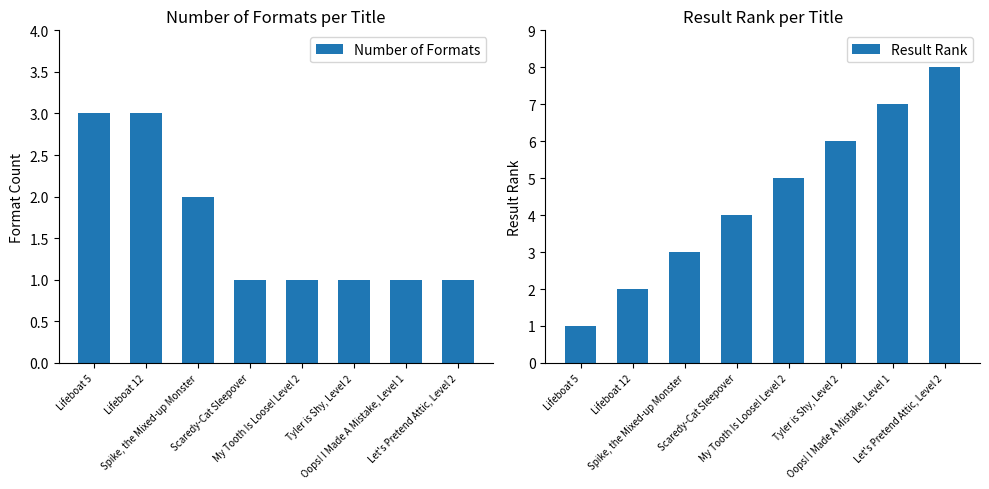

What position from the left is Tyler is Shy, Level 2?

6